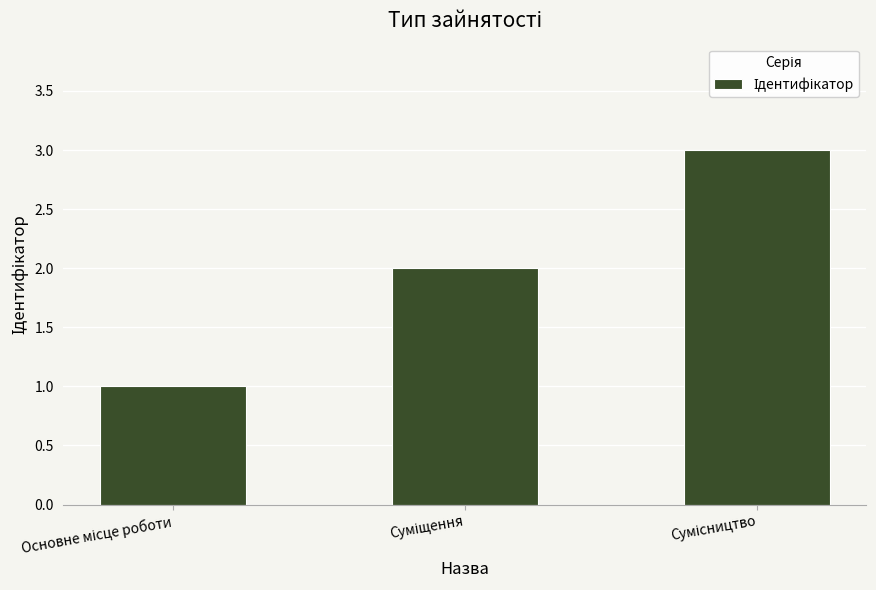

What is the maximum value shown in the chart?

3